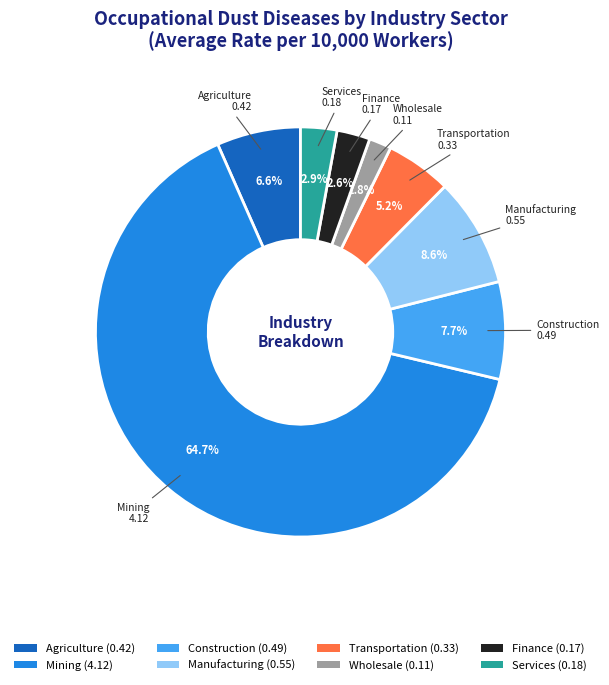

Approximately how many times larger is the value at Finance (0.17) compared to Transportation (0.33)?

0.5